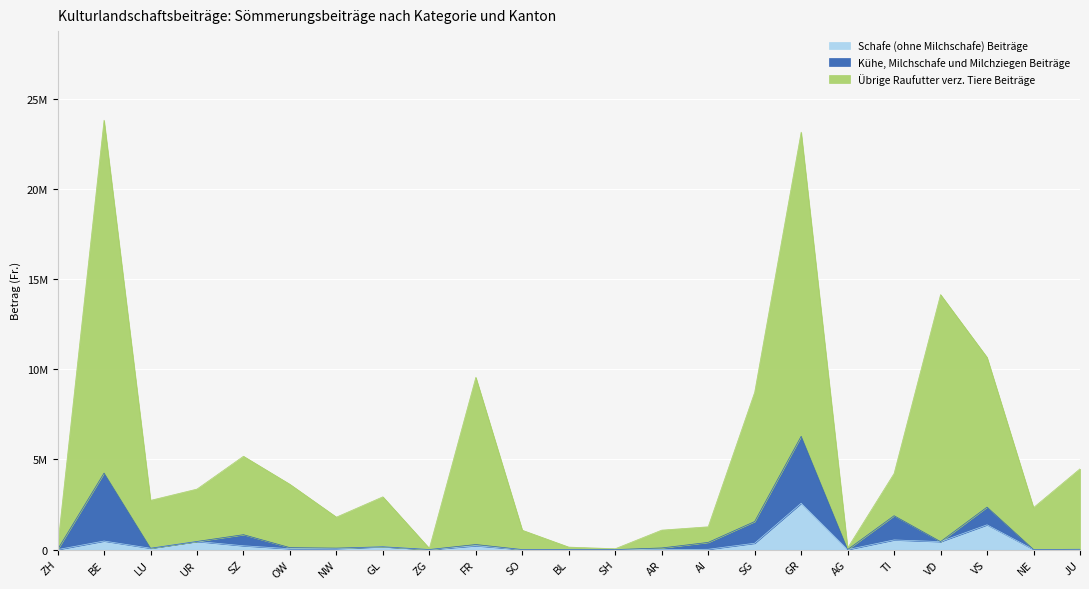

How many data points in Schafe Beiträge (Fr.) are less than 52921?

11